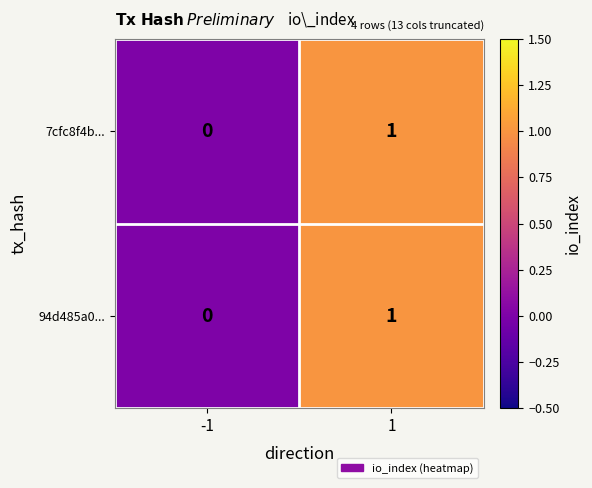

True or false: 7cfc8f4b... has a value of 2 at 1.

False